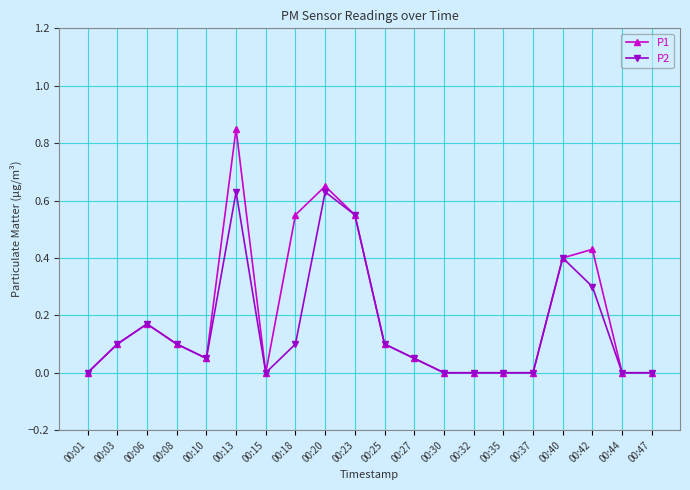

What is the sum of all P2 values?

3.2